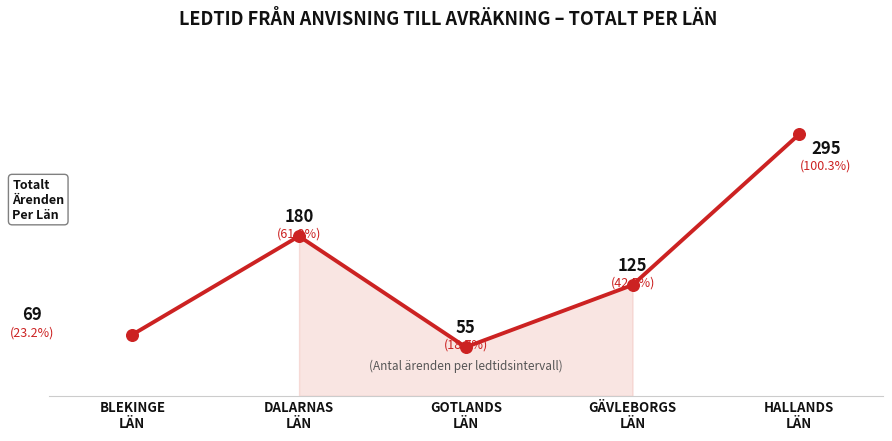

Between GÄVLEBORGS
LÄN and GOTLANDS
LÄN, which is larger?

GÄVLEBORGS
LÄN